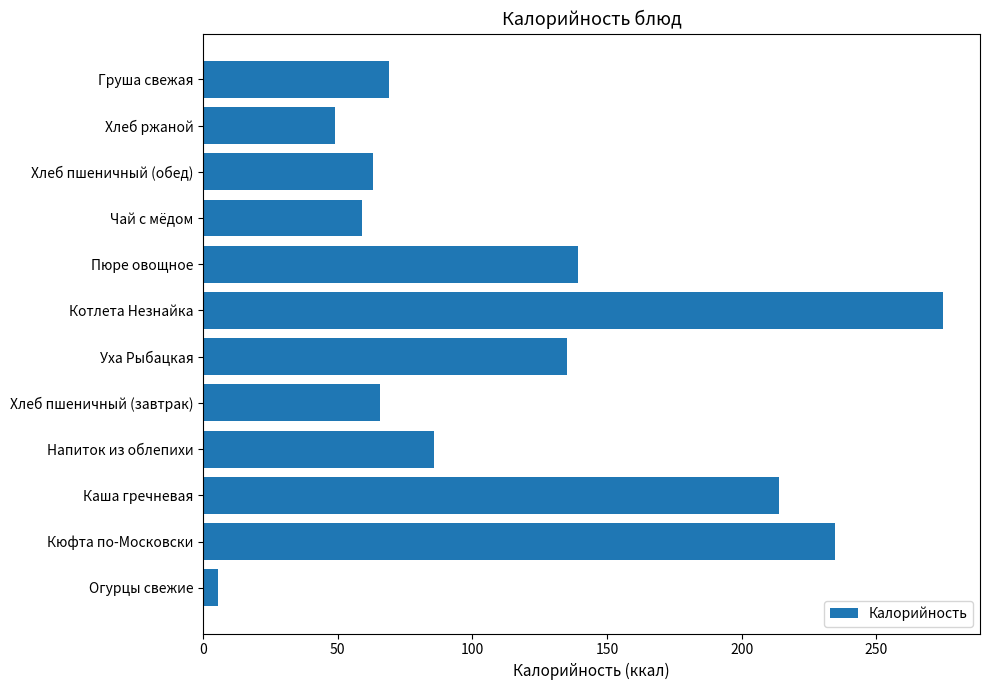

Rank the categories by value from highest to lowest.

Котлета Незнайка, Кюфта по-Московски, Каша гречневая, Пюре овощное, Уха Рыбацкая, Напиток из облепихи, Груша свежая, Хлеб пшеничный (завтрак), Хлеб пшеничный (обед), Чай с мёдом, Хлеб ржаной, Огурцы свежие